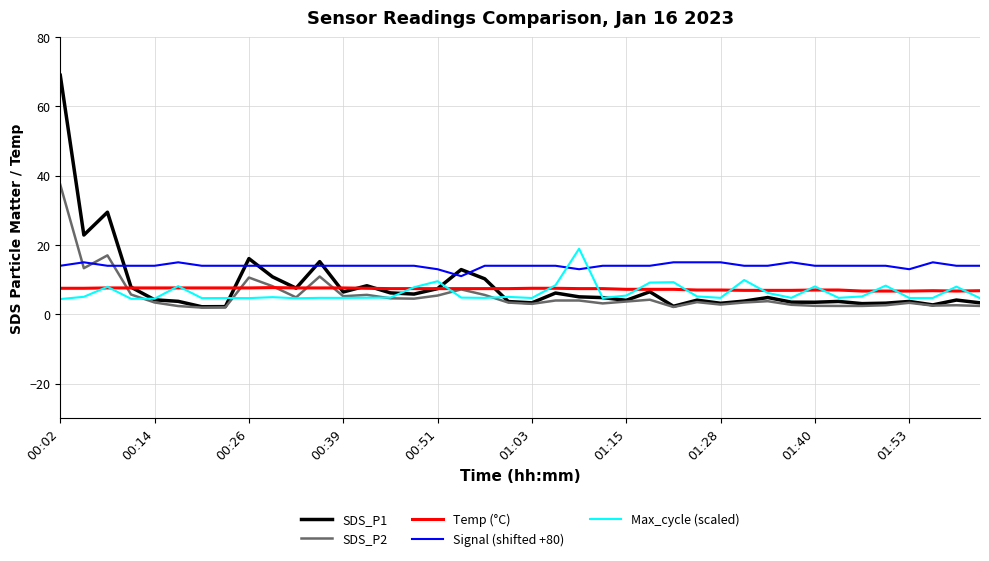

Which series has the largest total across all categories?

Signal (shifted +80)